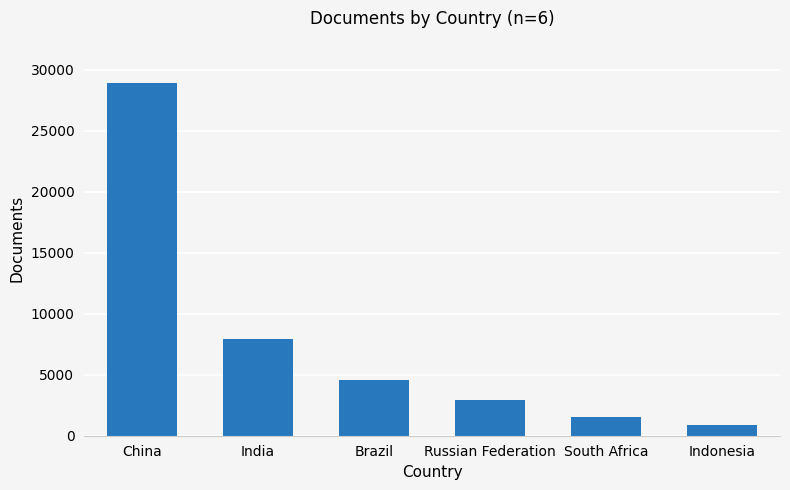

What is the label of the 2nd bar from the right?

South Africa